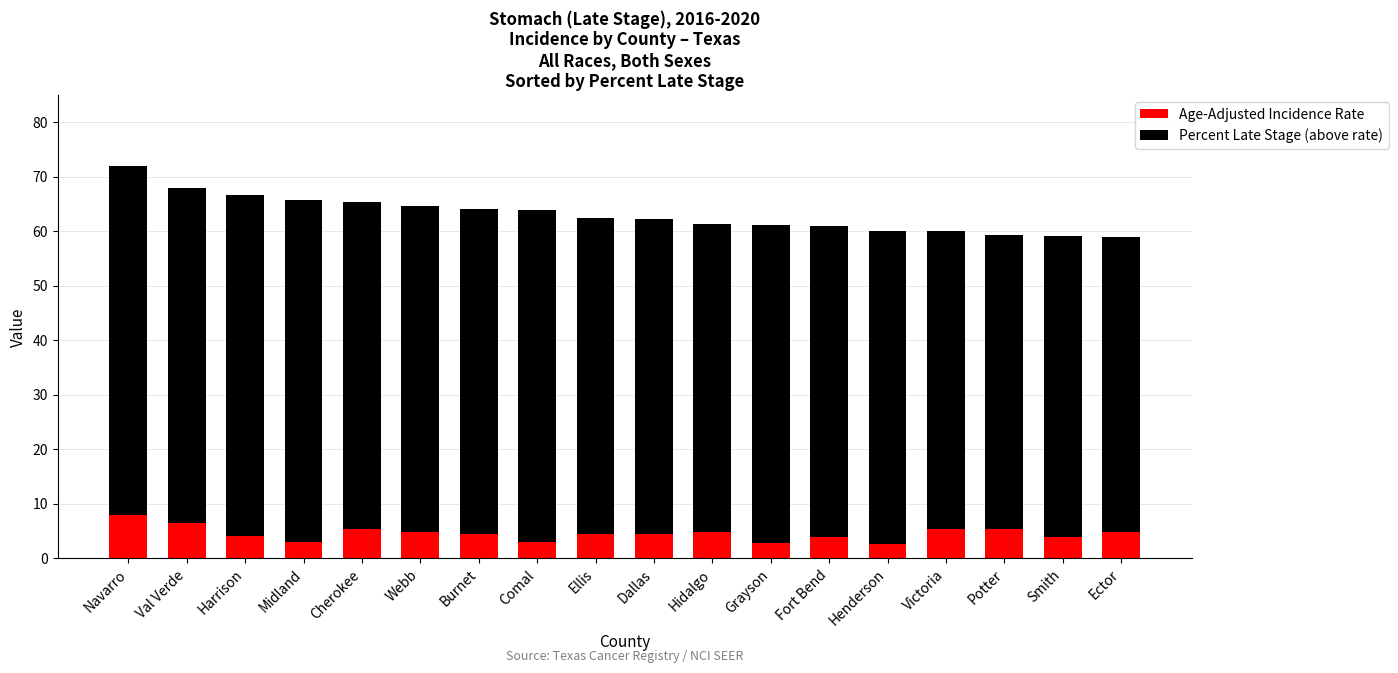

At which label does Age-Adjusted Incidence Rate first exceed 4?

Navarro